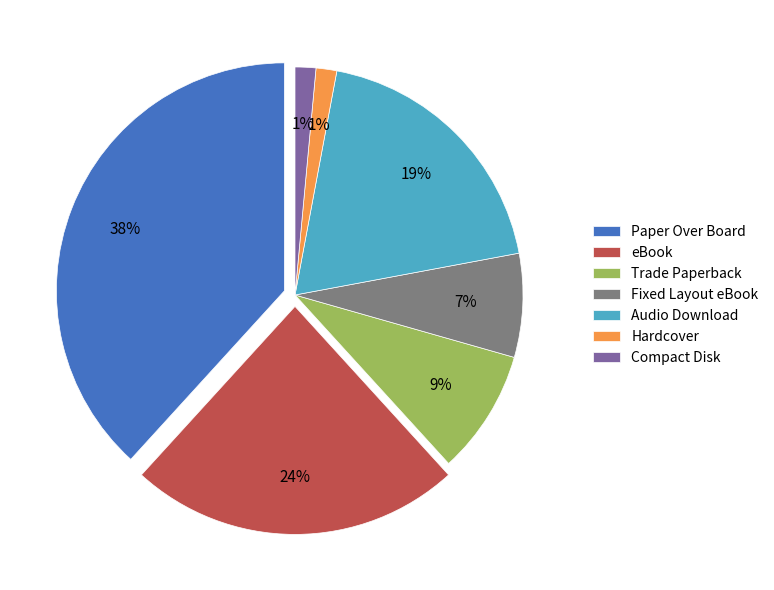

Which has a higher value, eBook or Paper Over Board?

Paper Over Board